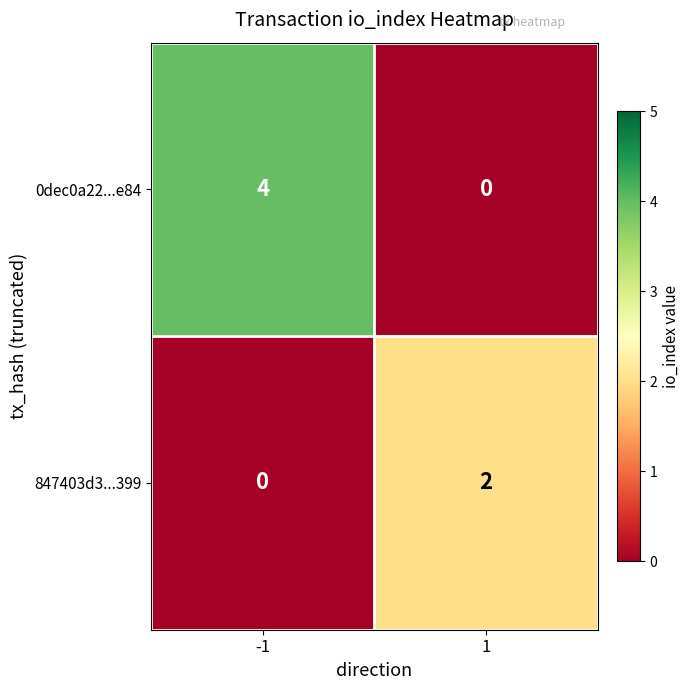

Which series has the widest spread of values?

0dec0a22...e84